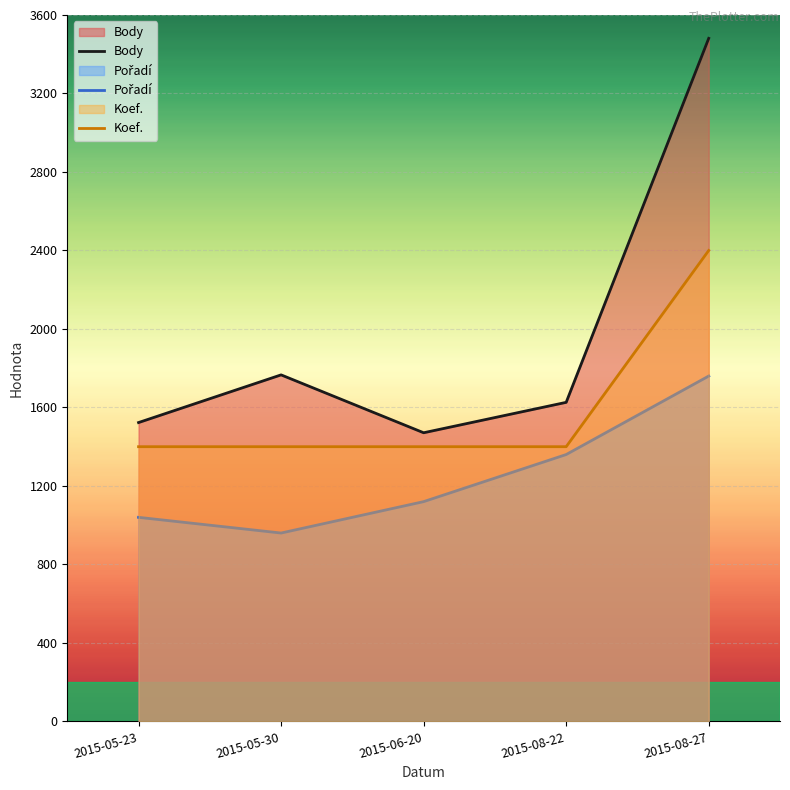

What is the label of the 2nd point from the left?

2015-05-30